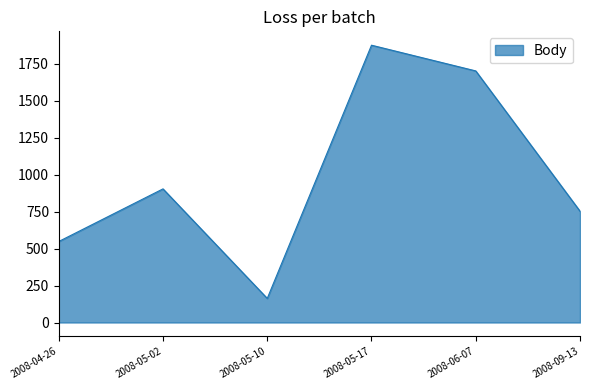

What is the difference between the maximum and minimum values?

1713